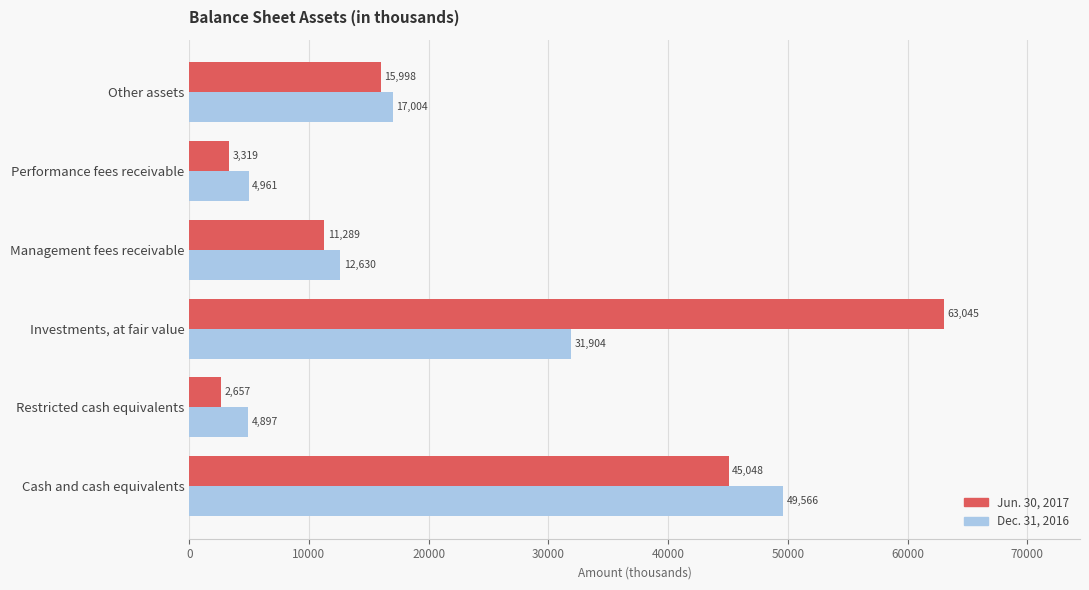

Which series changed the most between Cash and cash equivalents and Other assets?

Dec. 31, 2016